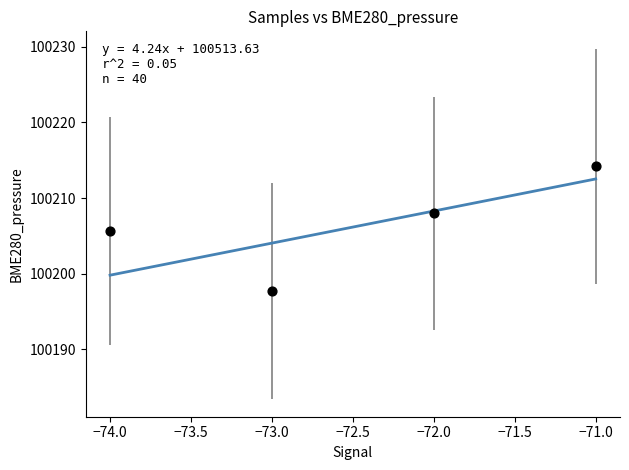

What Y value in the scatter plot is closest to 100205?

100205.7